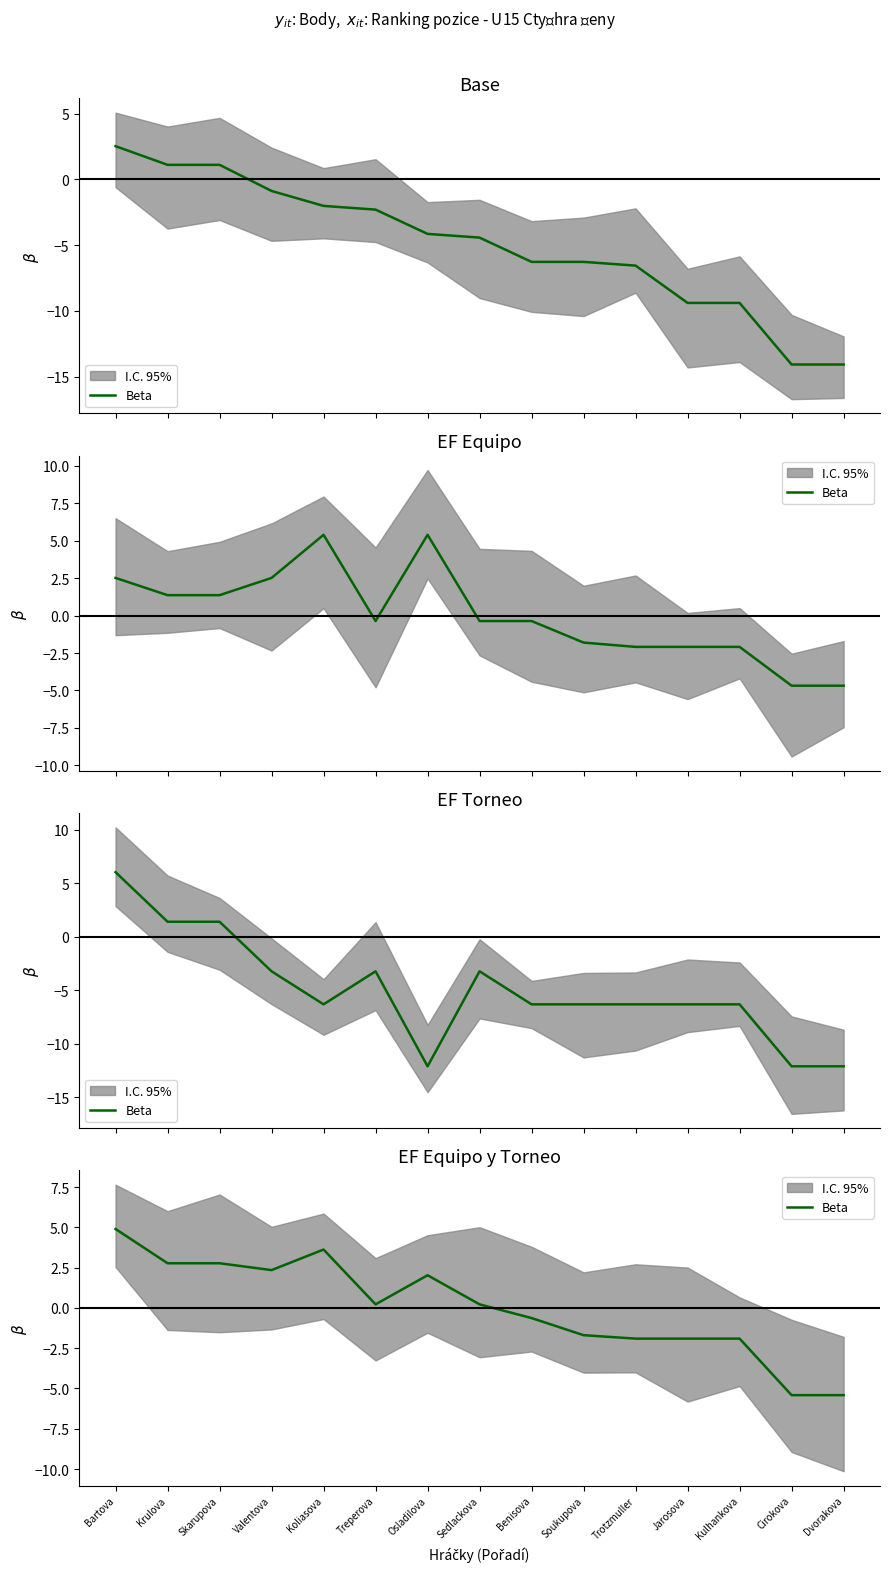

What is the value of the 6th point from the left?

0.2